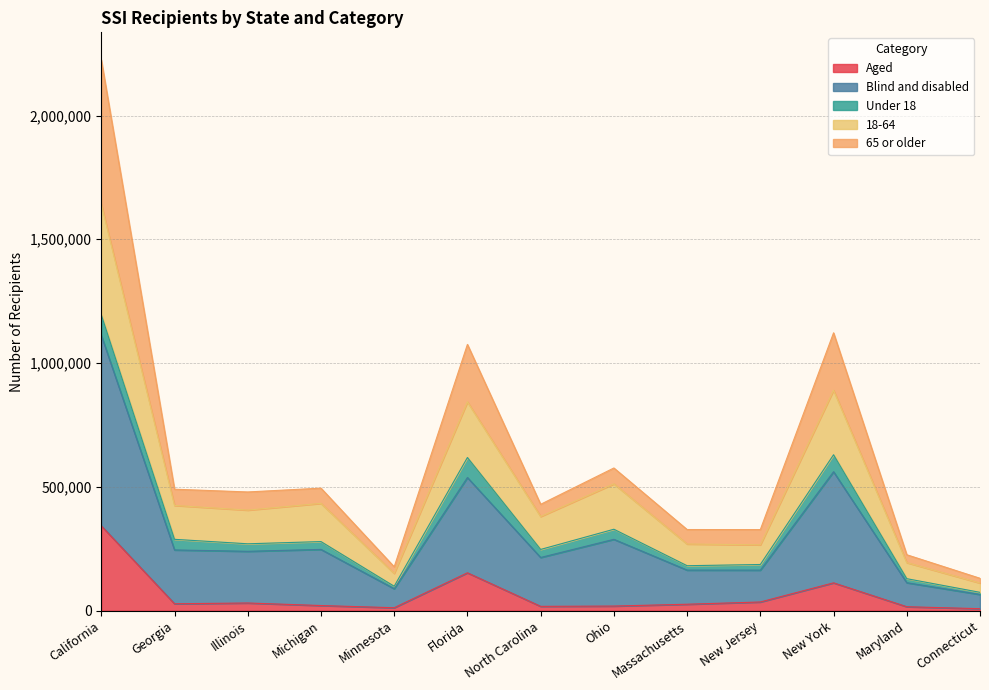

What is the label of the 8th point from the left?

Ohio